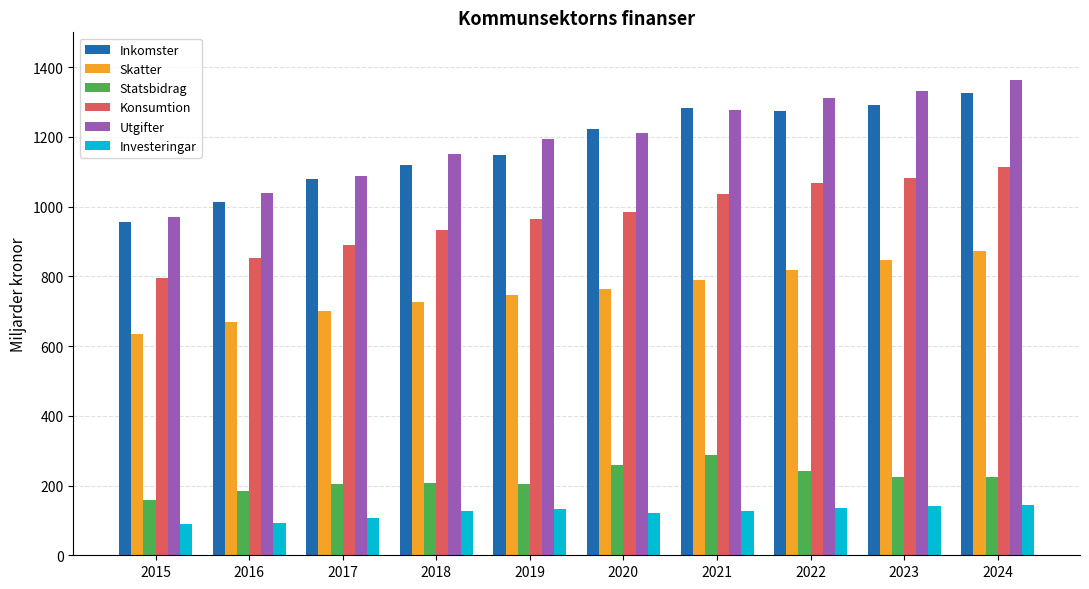

The Inkomster series shows 1914 at 2021. True or false?

False